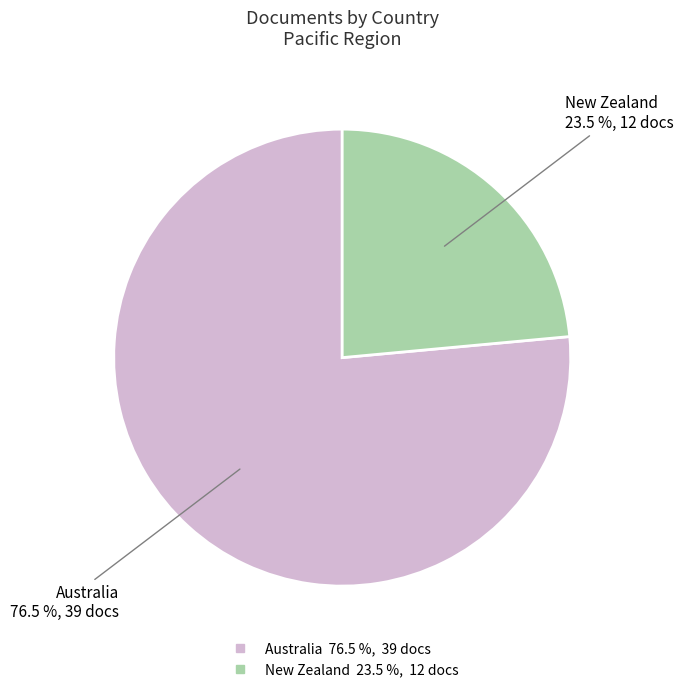

How many slices are in this pie chart?

2